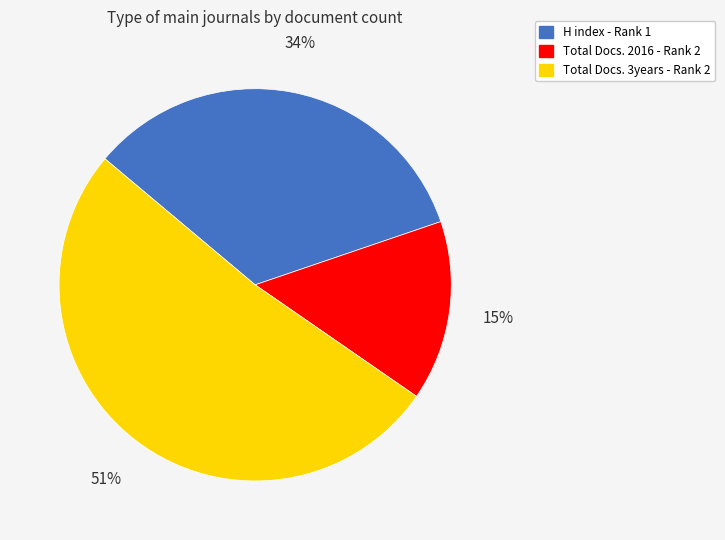

Does any single category account for the majority?

Yes